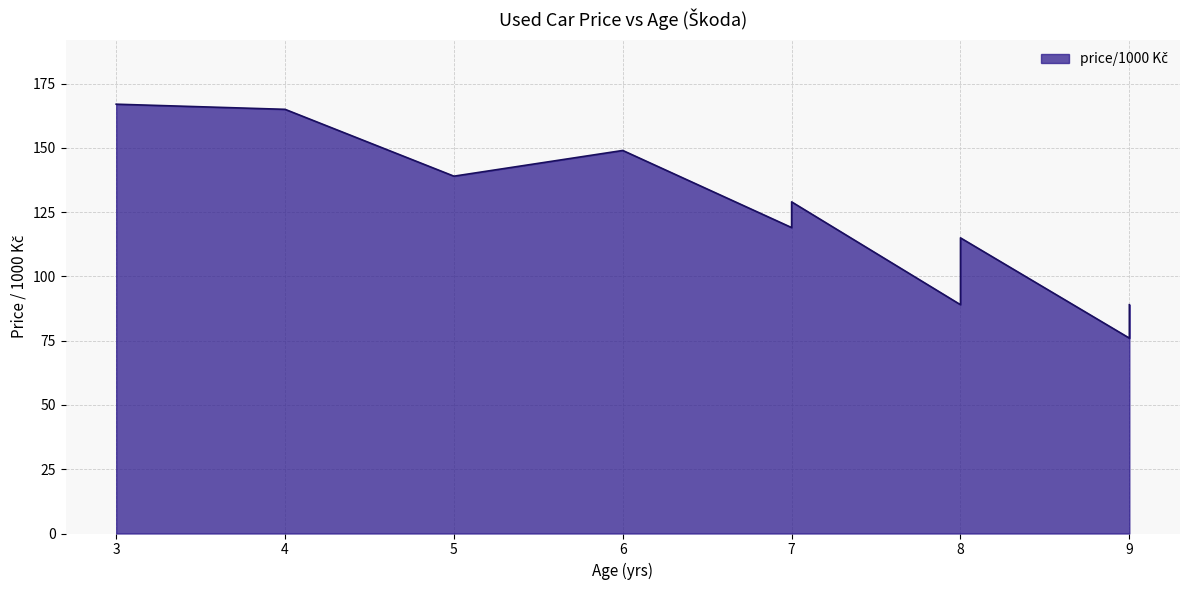

List the labels in order of value, largest first.

3, 4, 6, 5, 7, 7, 8, 8, 9, 9